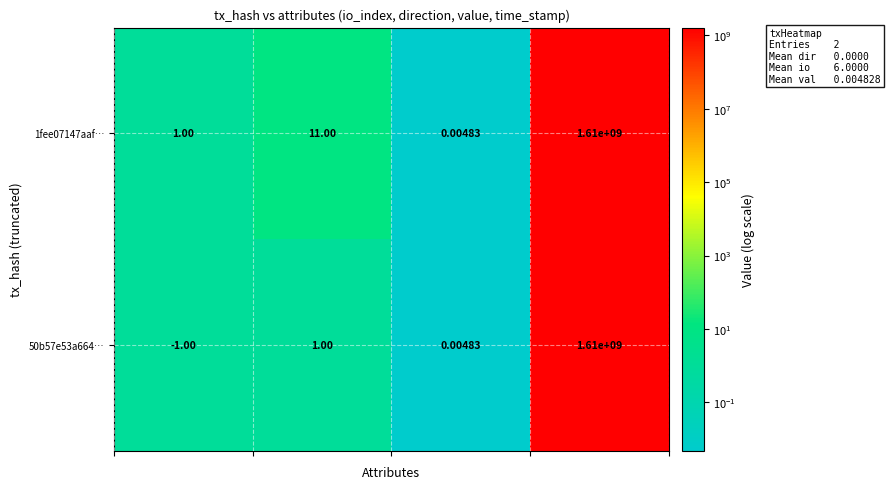

List the series in order of their overall mean, lowest first.

50b57e53a664…, 1fee07147aaf…